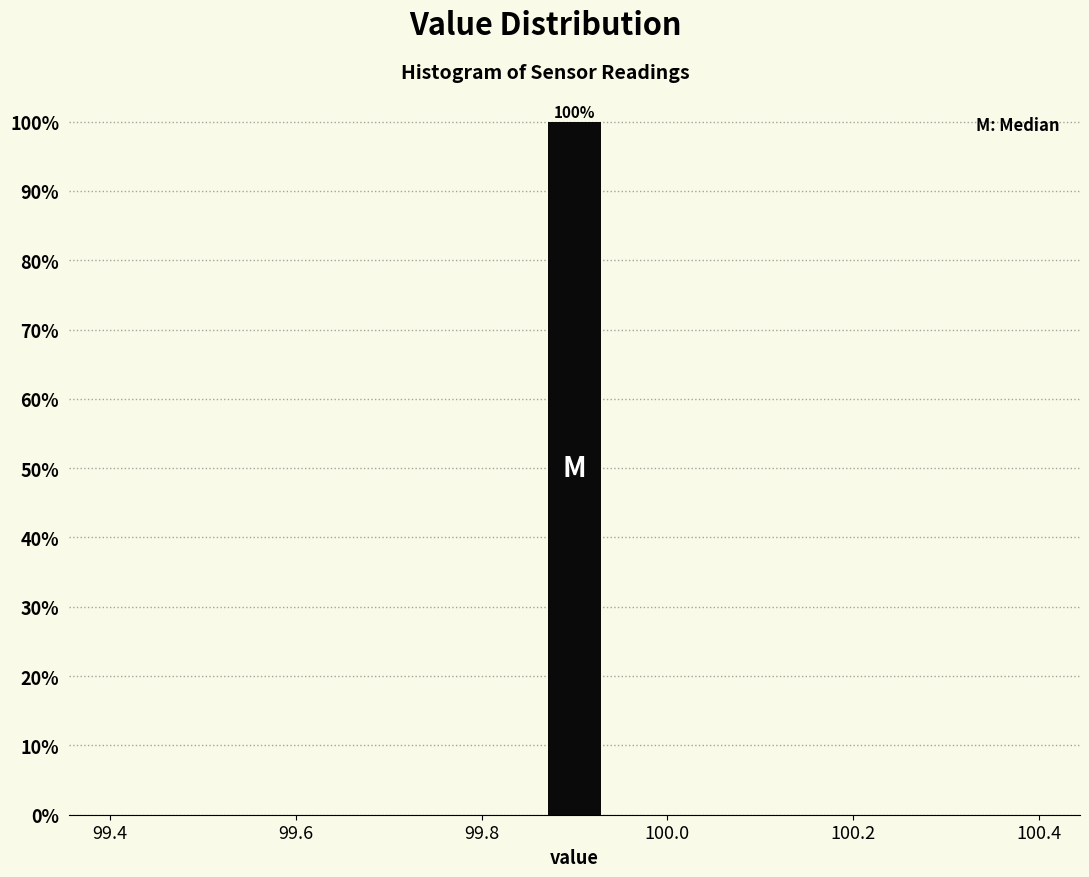

Read against the x-axis, roughly where is the centre of the tallest bar?

99.90